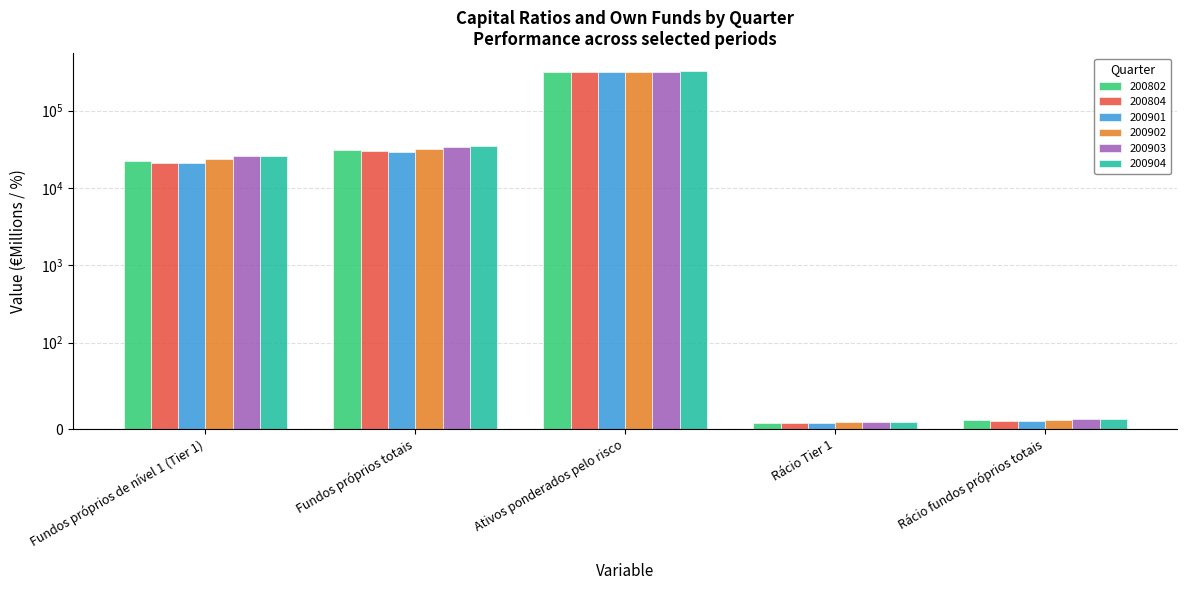

Is it true that 200802 equals 11237.3 at Fundos próprios de nível 1 (Tier 1)?

False